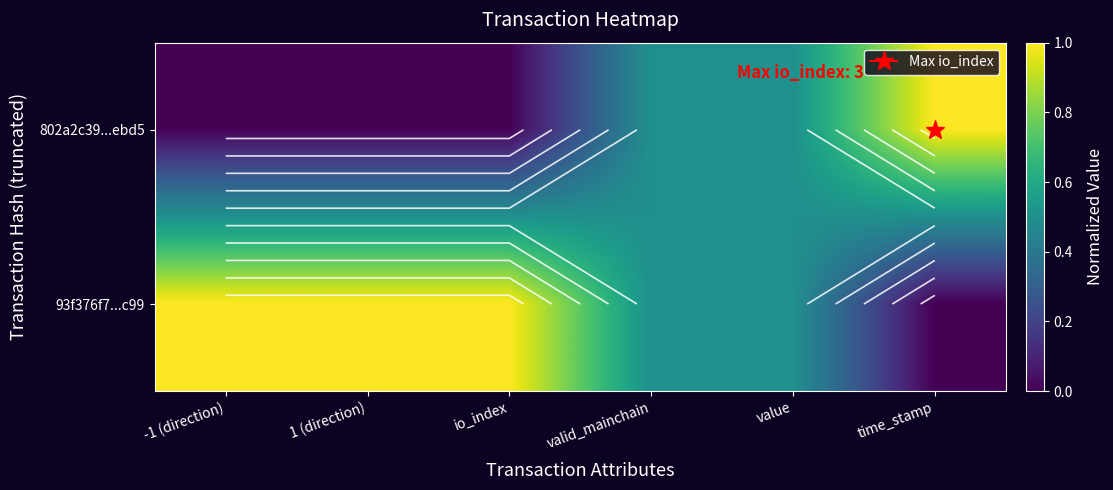

Rank the series at valid_mainchain from highest to lowest value.

802a2c39...ebd5, 93f376f7...c99